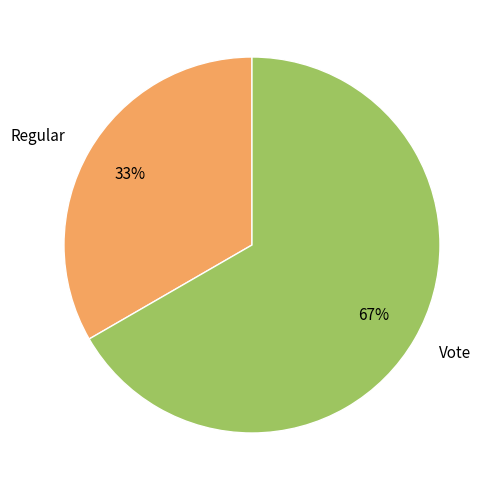

How many segments does this pie chart have?

2